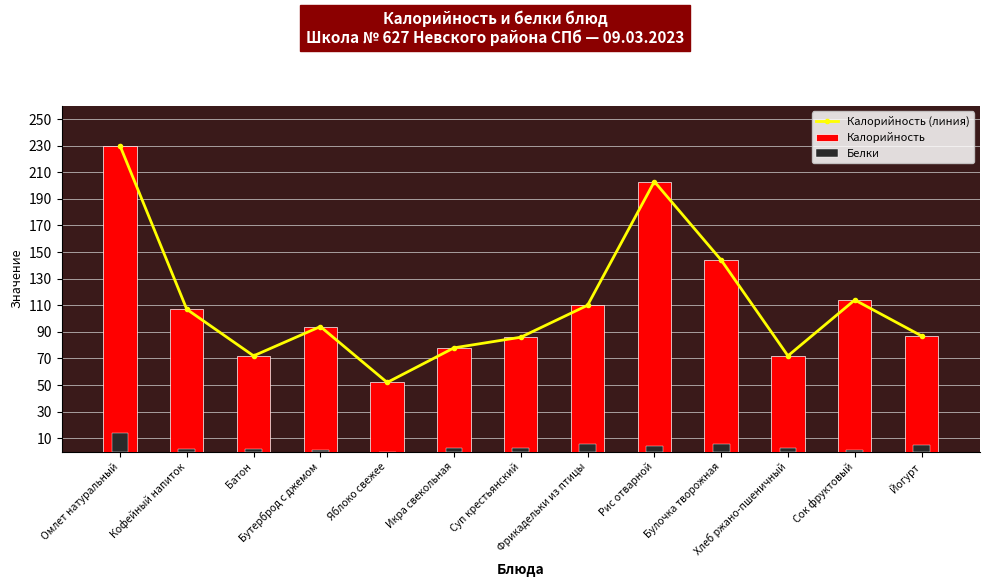

Read the Калорийность value at Бутерброд с джемом, to the nearest 10.

90